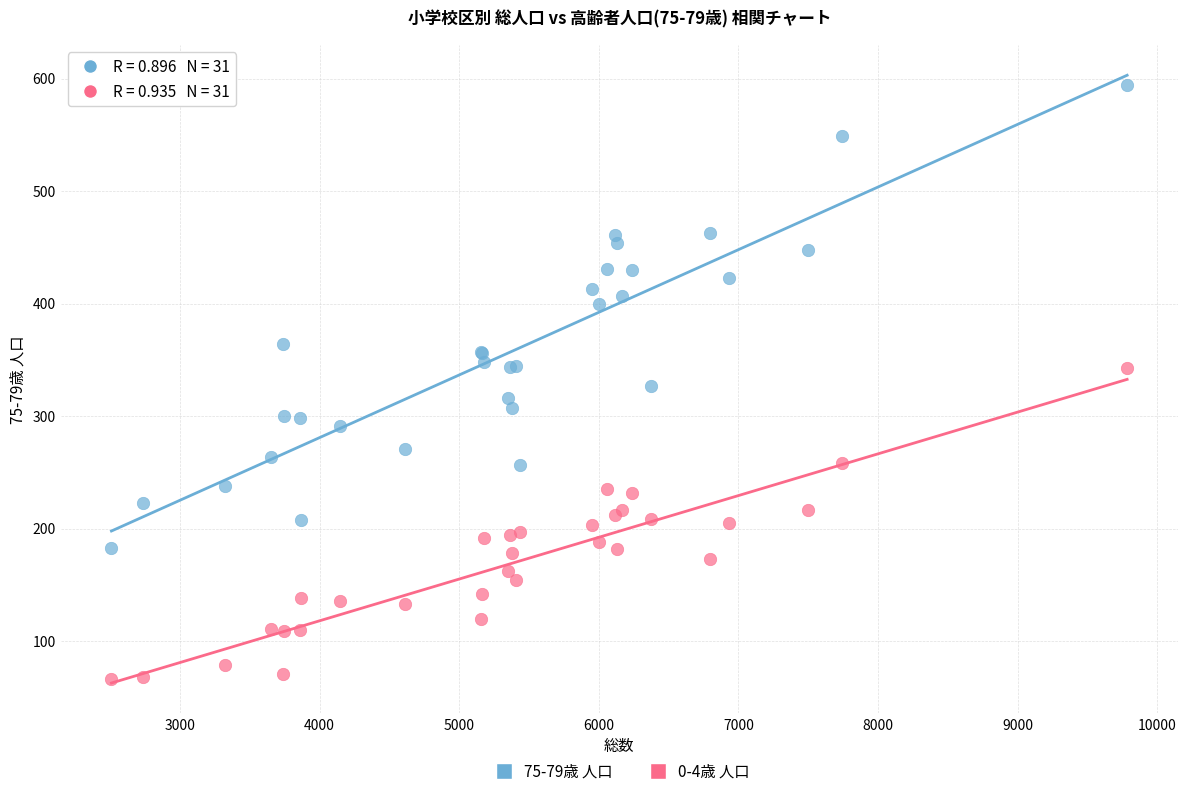

What are all the series names shown in the legend?

75-79歳 人口, 0-4歳 人口